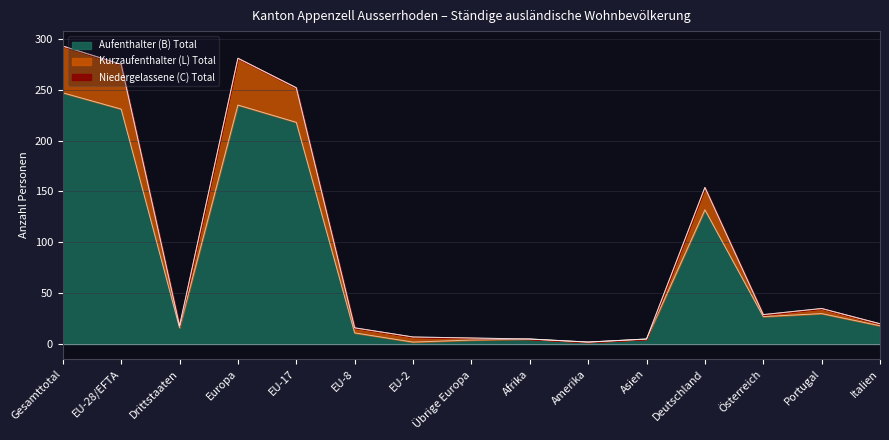

At which label is Aufenthalter (B) Total closest to 124?

Deutschland